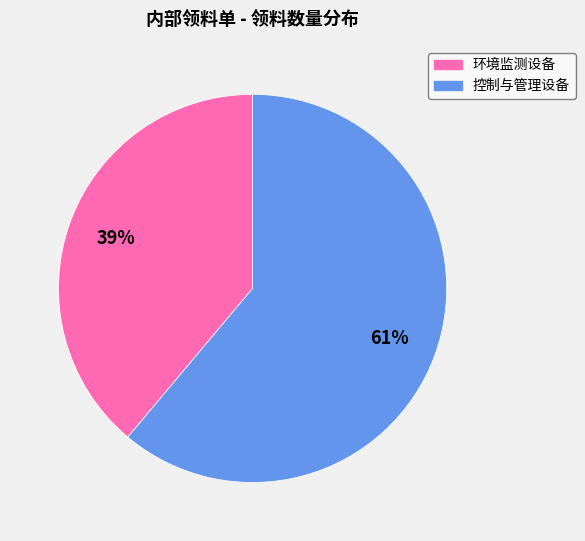

Is there a majority slice in this chart?

Yes